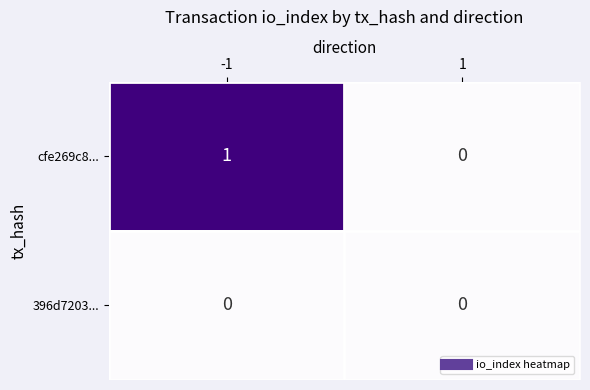

Reading left to right, extract all data points from this chart.

cfe269c8...: -1=1	1=0
396d7203...: -1=0	1=0